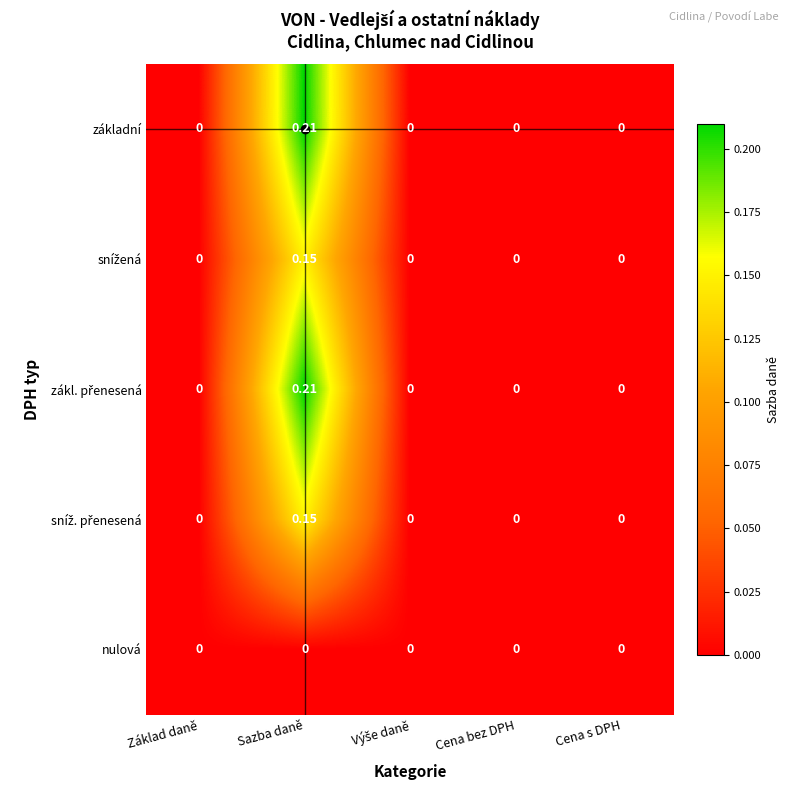

At which category does the chart reach its peak across all series?

Sazba daně